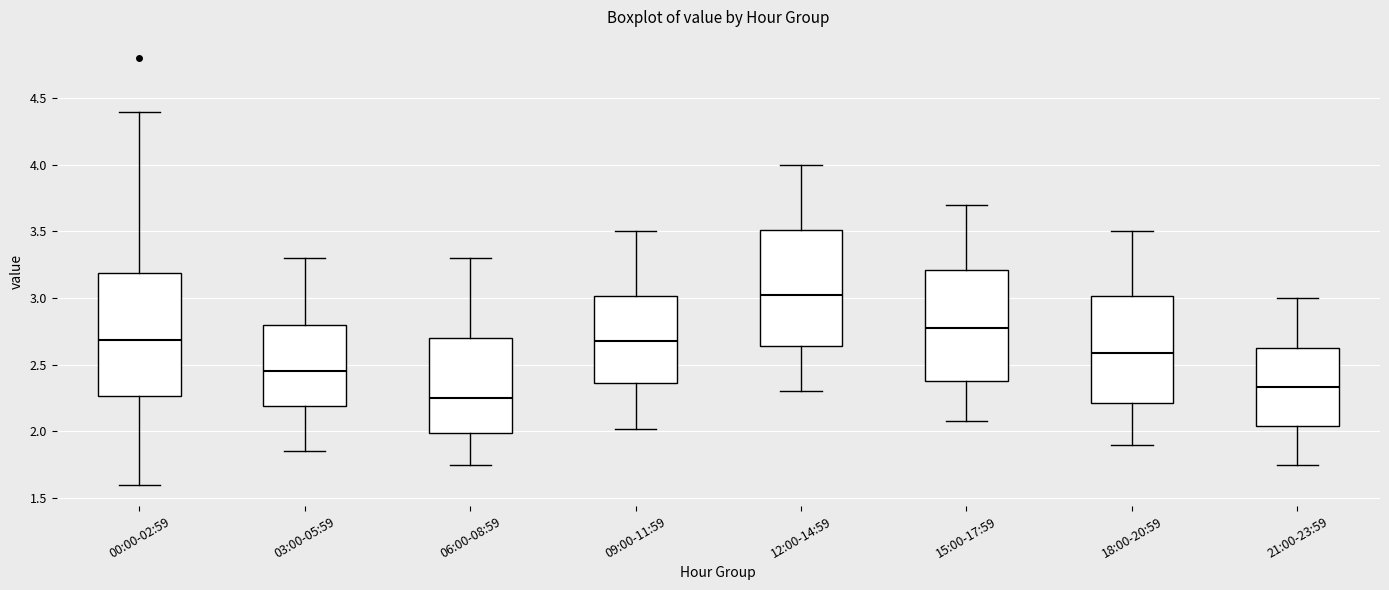

Which box has the highest median line?

12:00-14:59